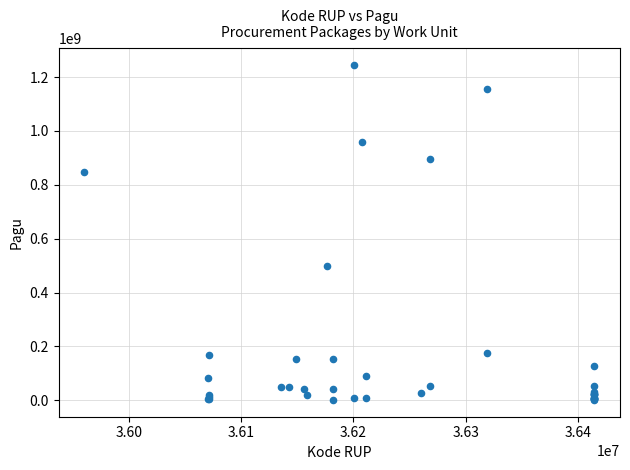

What Y value in the scatter plot is closest to 622840000?

499932000